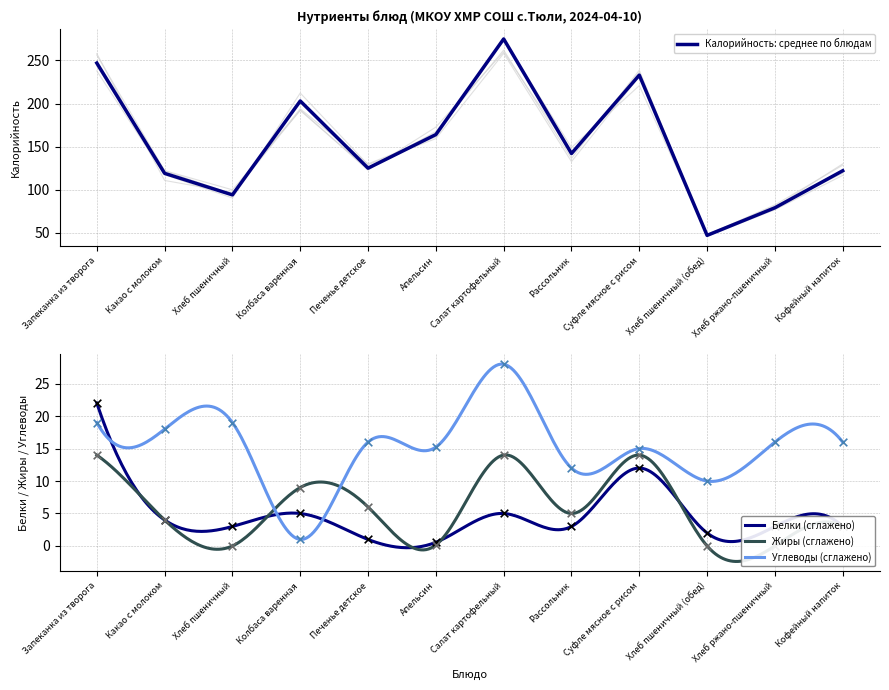

What are all the series names shown in the legend?

Калорийность, Белки, Жиры, Углеводы